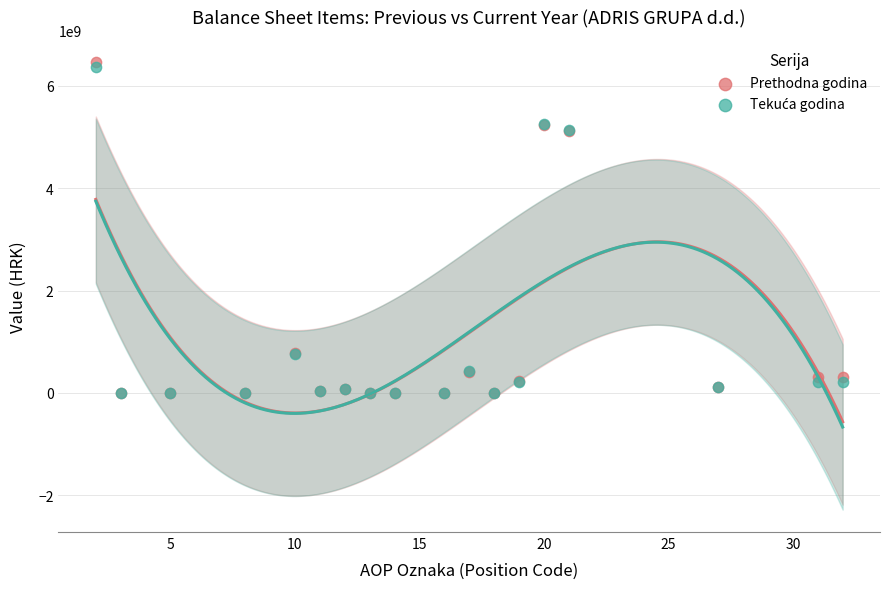

Which series contains the highest Y value?

Prethodna godina